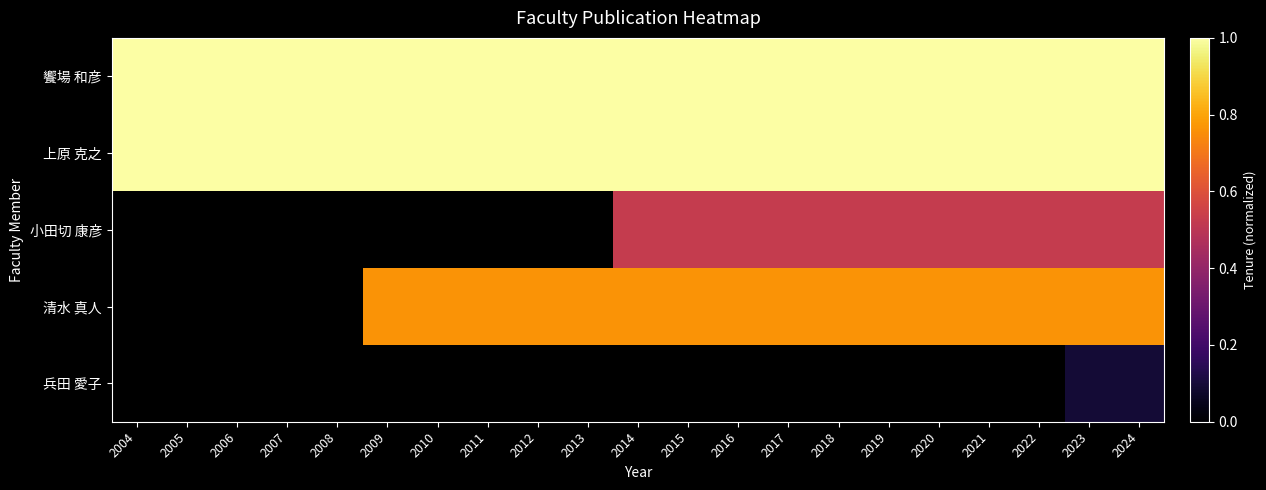

Which series has the largest total across all categories?

饗場 和彦